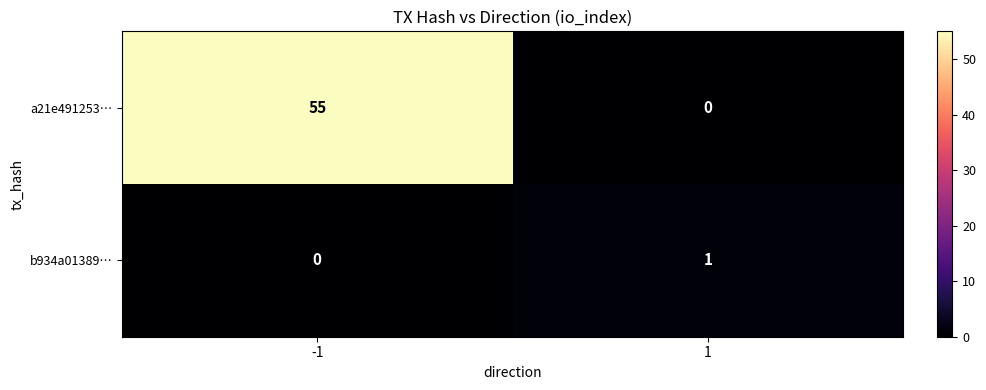

How many categories are shown in the chart?

2